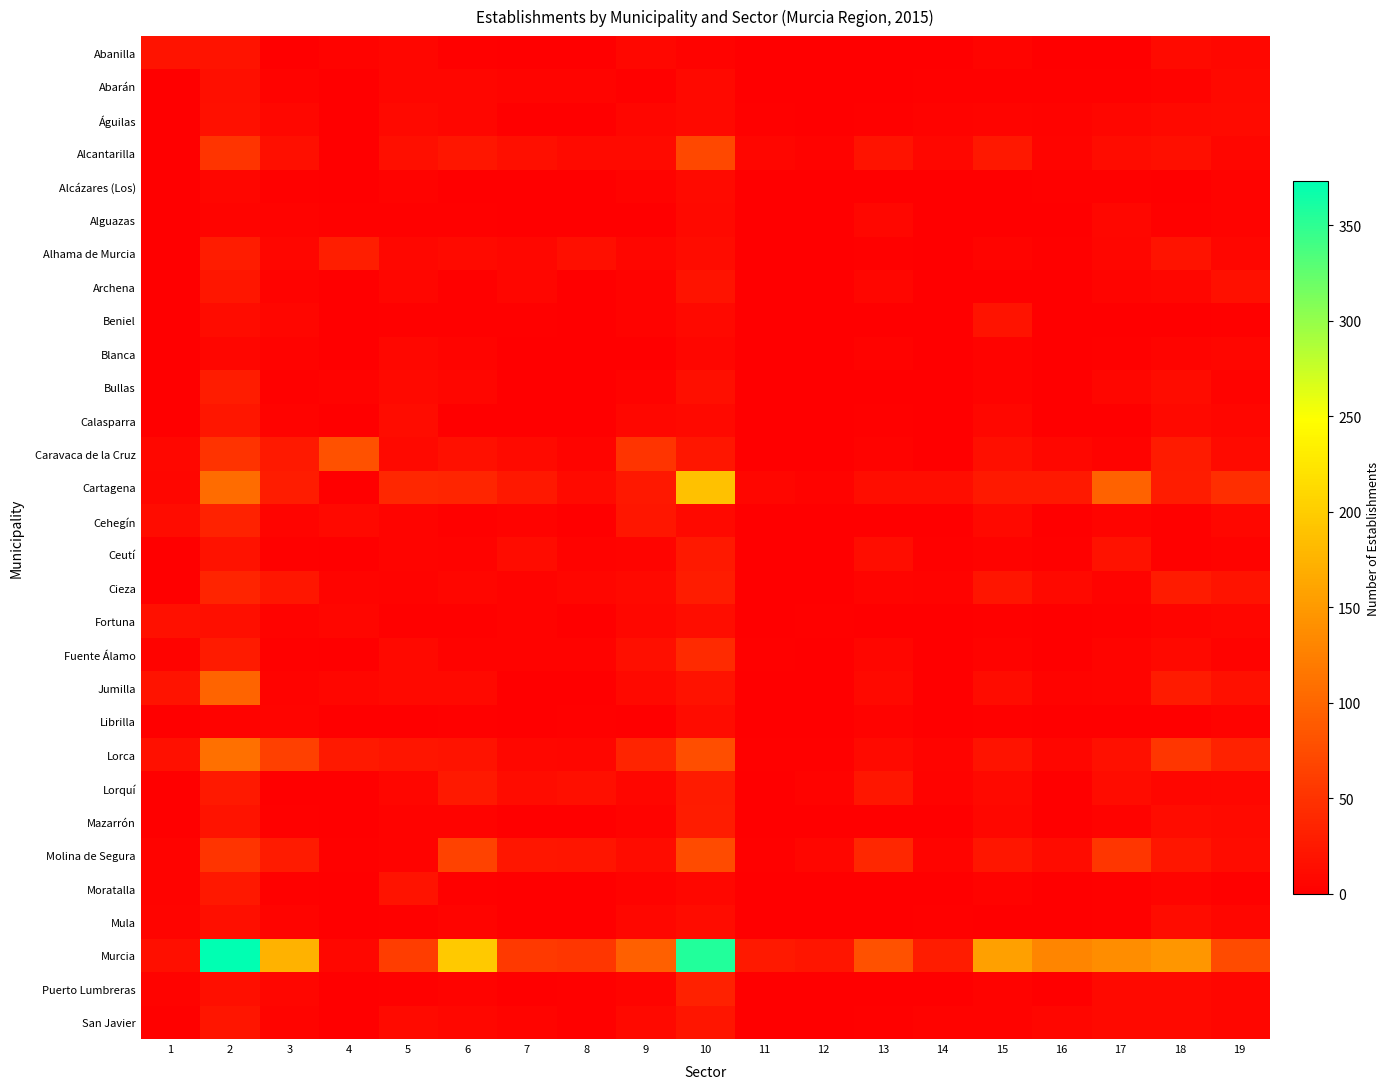

At how many categories does at least one series exceed 171?

4